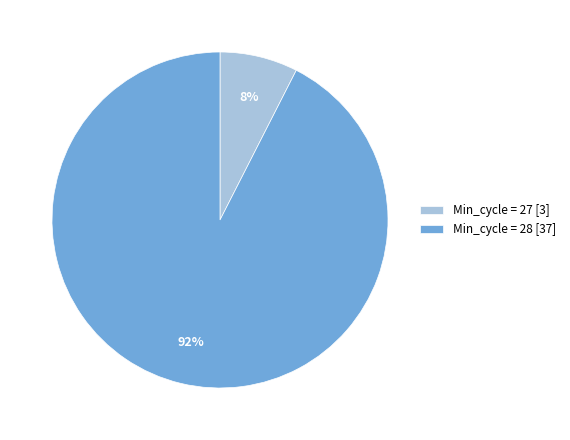

What is the largest slice in the pie chart?

Min_cycle = 28 [37]